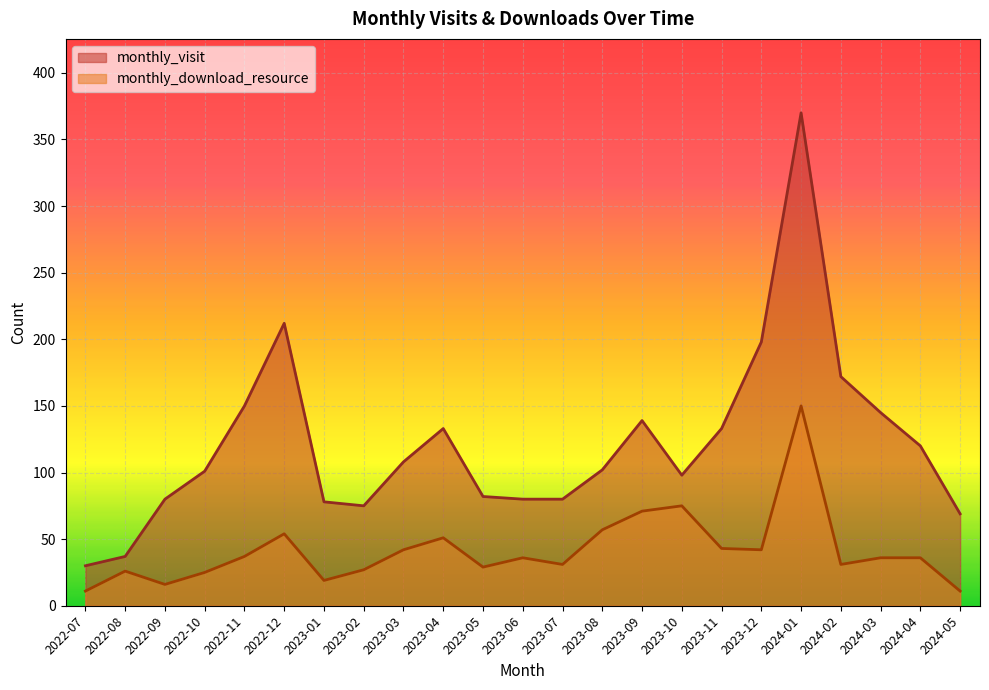

Reading left to right, extract all data points from this chart.

monthly_visit: 2022-07=30	2022-08=37	2022-09=80	2022-10=101	2022-11=150	2022-12=212	2023-01=78	2023-02=75	2023-03=108	2023-04=133	2023-05=82	2023-06=80	2023-07=80	2023-08=102	2023-09=139	2023-10=98	2023-11=133	2023-12=198	2024-01=370	2024-02=172	2024-03=145	2024-04=120	2024-05=69
monthly_download_resource: 2022-07=11	2022-08=26	2022-09=16	2022-10=25	2022-11=37	2022-12=54	2023-01=19	2023-02=27	2023-03=42	2023-04=51	2023-05=29	2023-06=36	2023-07=31	2023-08=57	2023-09=71	2023-10=75	2023-11=43	2023-12=42	2024-01=150	2024-02=31	2024-03=36	2024-04=36	2024-05=11